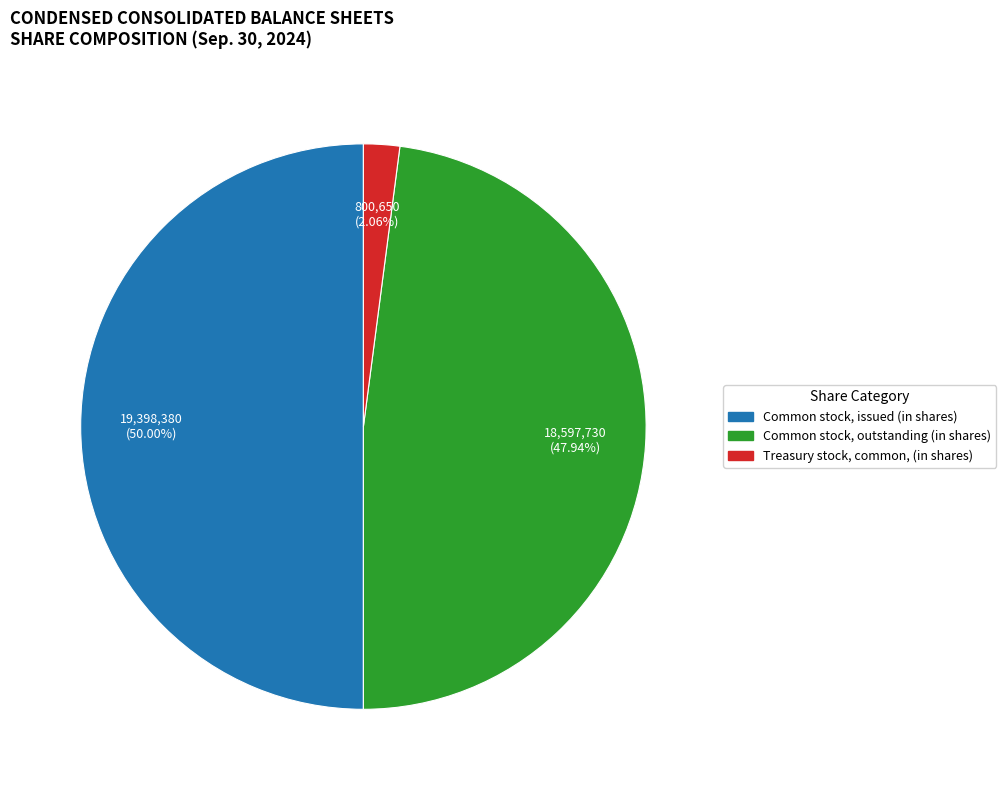

How much of the chart is everything except Common stock, issued (in shares)?

50.0%